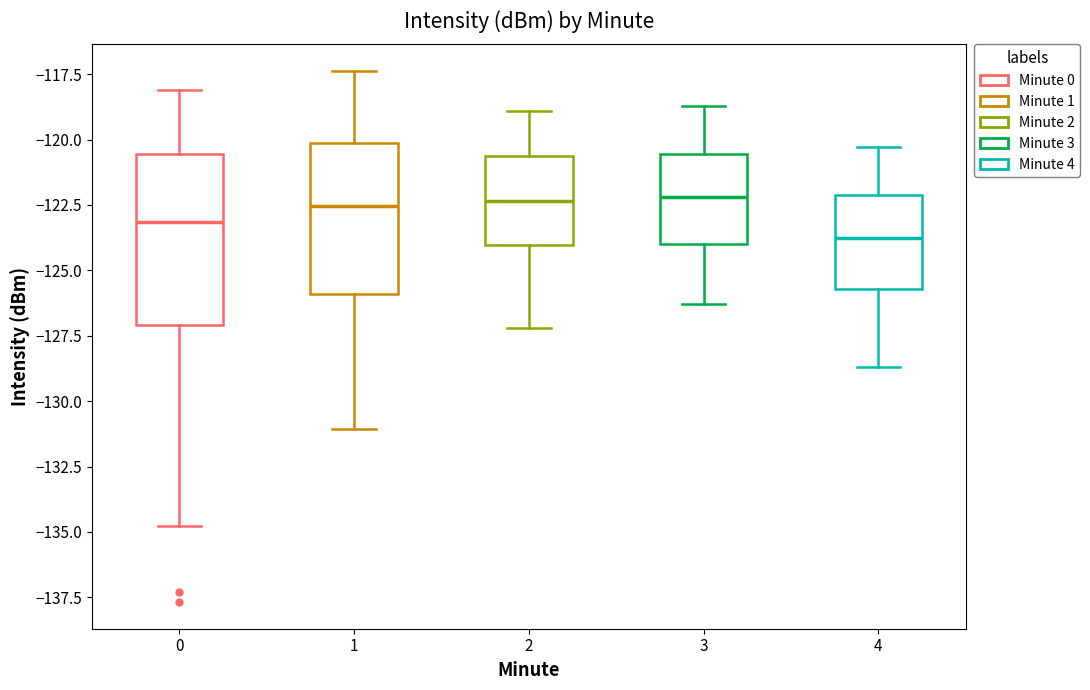

Reading left to right, read every box against the y-axis: the position of its median line, the range the box covers, and the ends of its whiskers. The values are not printed on the chart, so give them approximately, as read against the axis.

0: median -123.0, box -127.0 to -120.5, whiskers -135.0 to -118.0
1: median -122.5, box -126.0 to -120.0, whiskers -131.0 to -117.5
2: median -122.5, box -124.0 to -120.5, whiskers -127.0 to -119.0
3: median -122.0, box -124.0 to -120.5, whiskers -126.5 to -118.5
4: median -123.5, box -125.5 to -122.0, whiskers -128.5 to -120.5